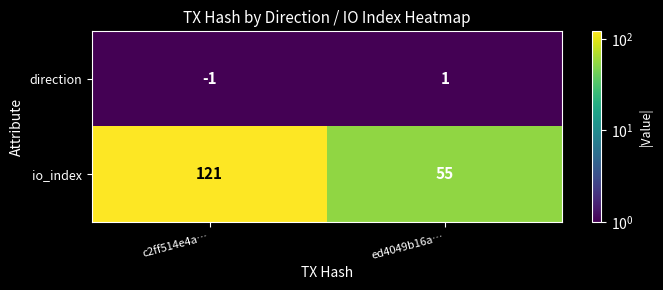

Reading left to right, list all the values displayed in this chart.

direction: c2ff514e4a…=-1	ed4049b16a…=1
io_index: c2ff514e4a…=121	ed4049b16a…=55